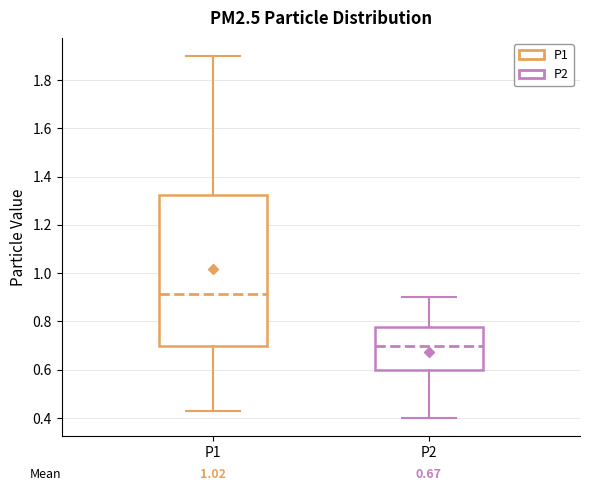

Which box has the highest median line?

P1